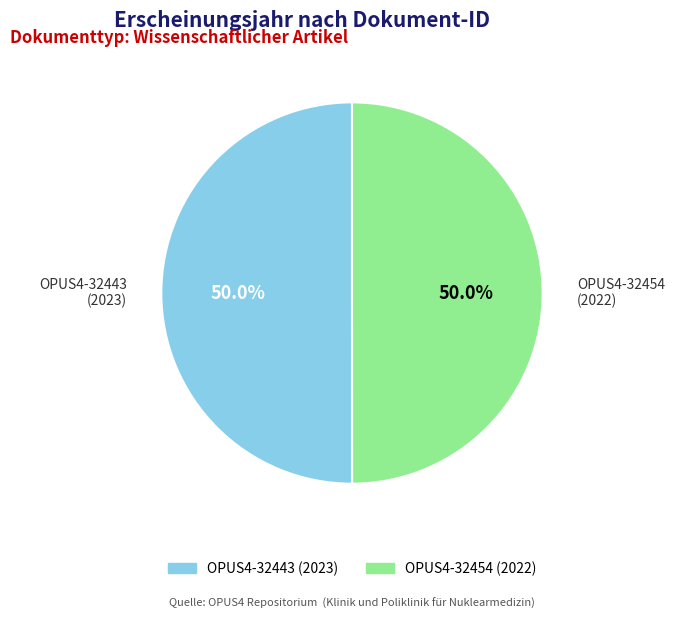

Do OPUS4-32443 and OPUS4-32454 together represent more than half of the pie?

Yes